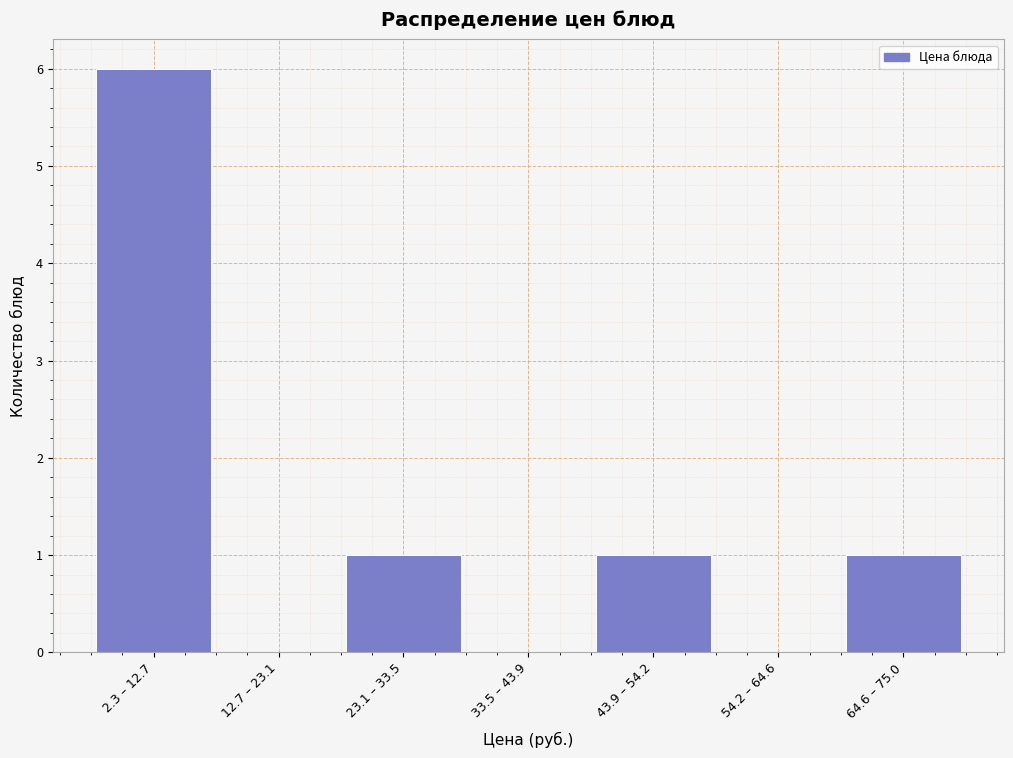

Reading right to left, extract all data points from this chart.

64.6 – 75.0=1	54.2 – 64.6=0	43.9 – 54.2=1	33.5 – 43.9=0	23.1 – 33.5=1	12.7 – 23.1=0	2.3 – 12.7=6